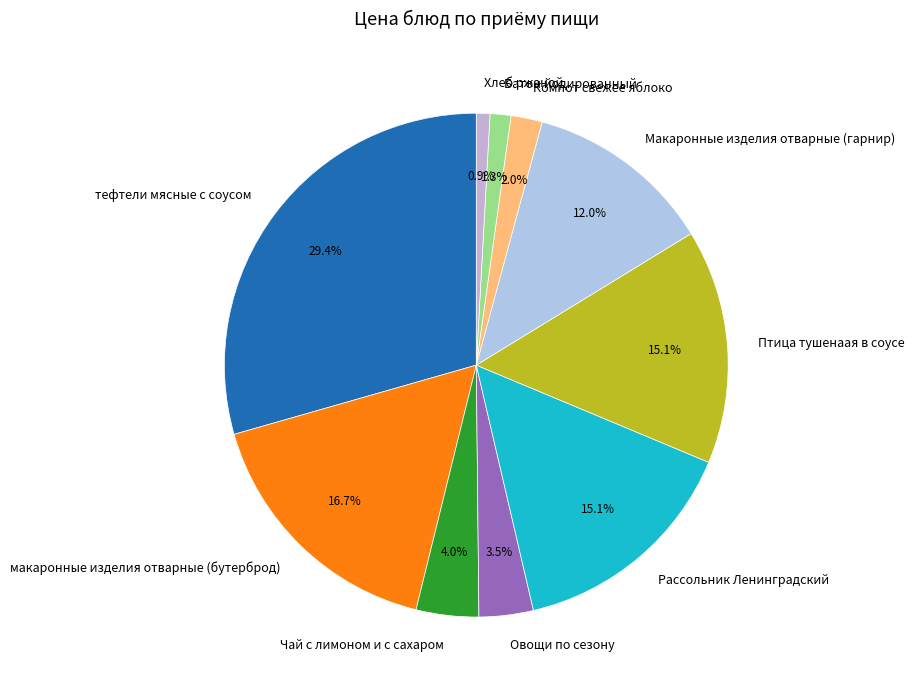

Does Чай с лимоном и с сахаром account for over 50% of the chart?

No